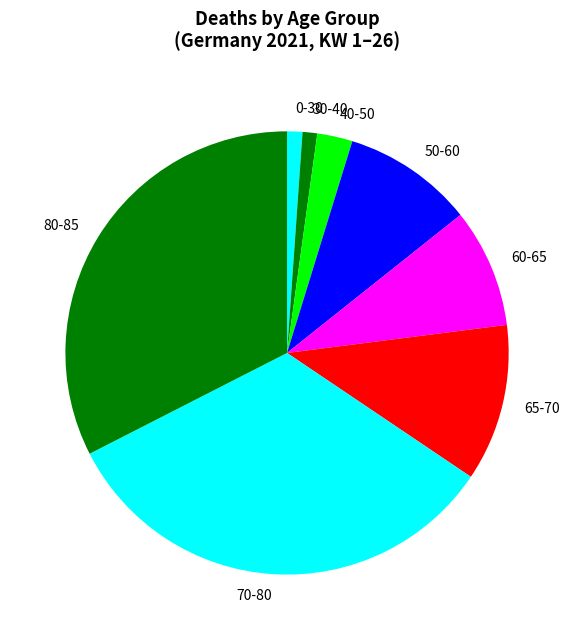

True or false: 65-70 accounts for 19% of the total.

False